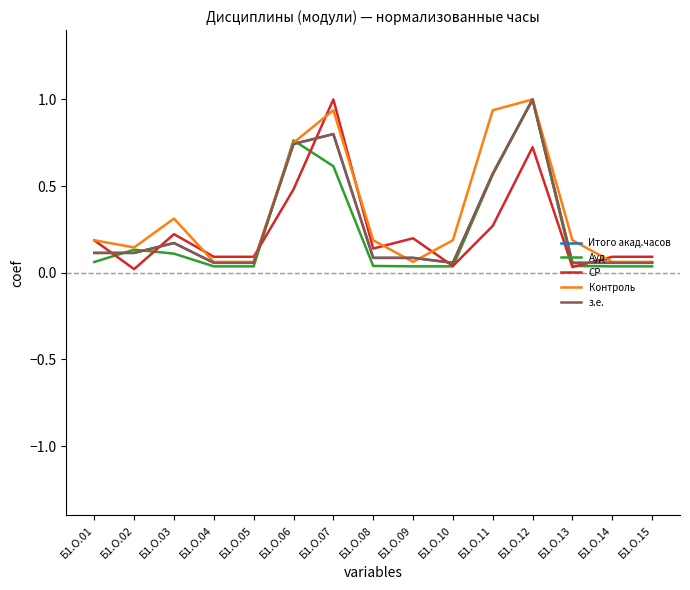

How many lines are shown in the chart?

5